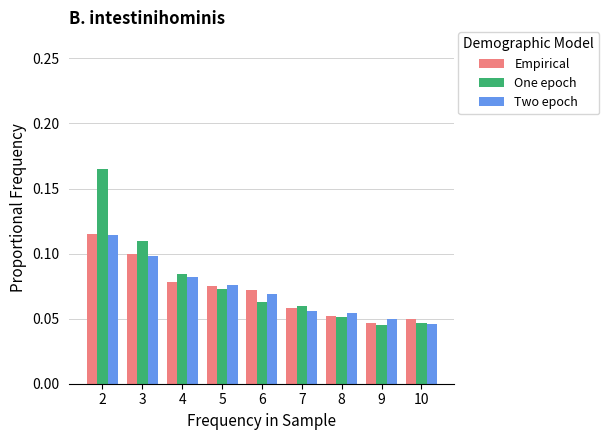

How many Two epoch values are between 0 and 1?

9